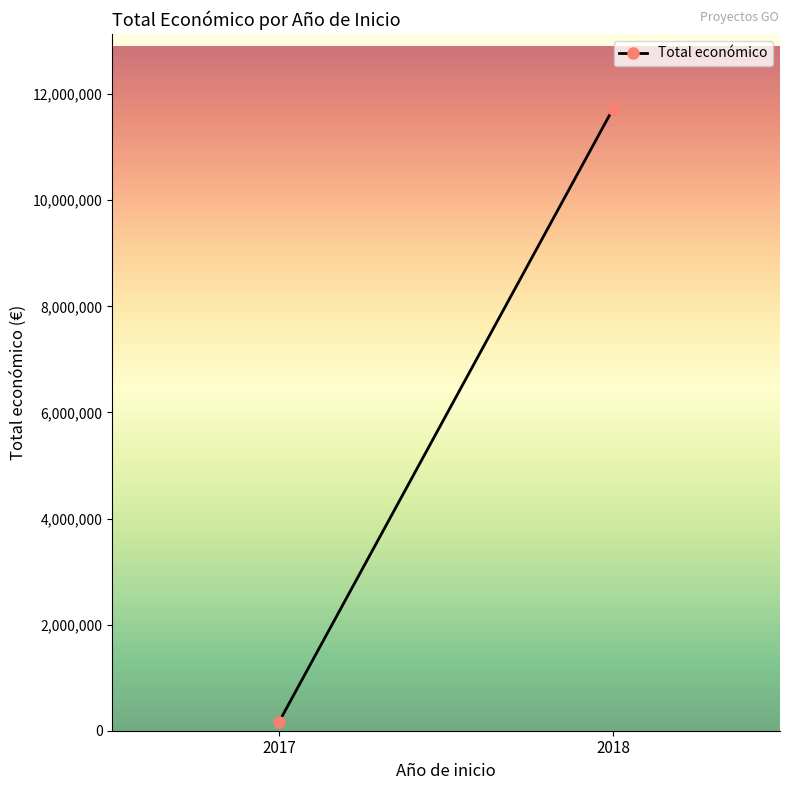

Where does the data first go above 11726391?

2018